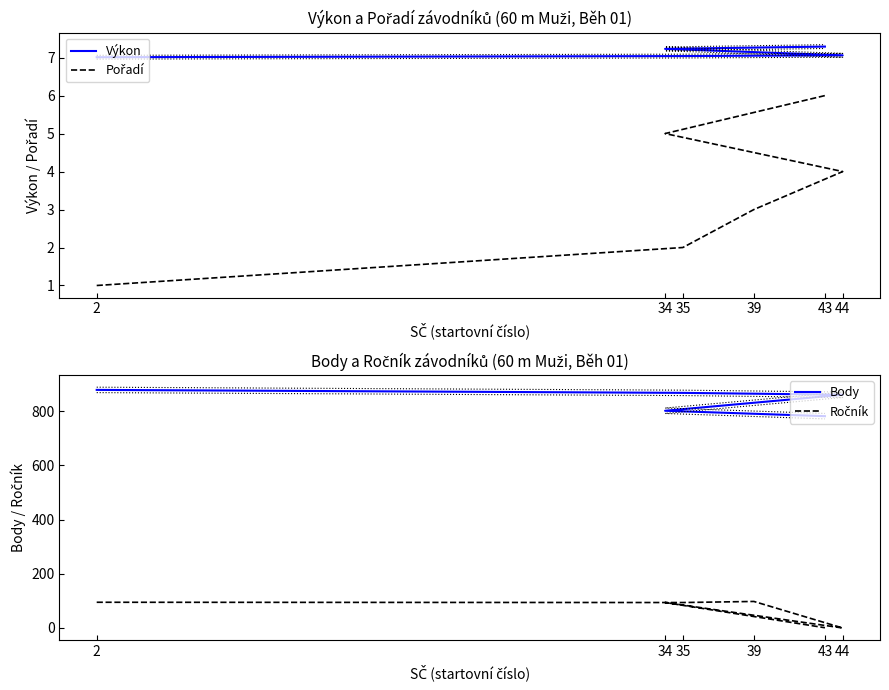

What are all the series names shown in the legend?

Výkon, Pořadí, Body, Ročník